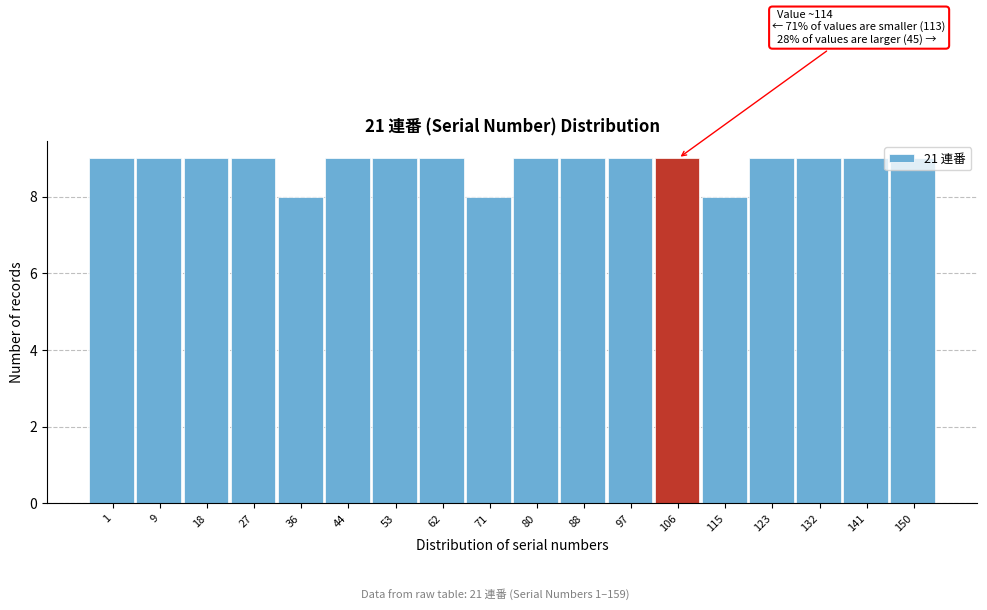

The value at 123 is 9. True or false?

True